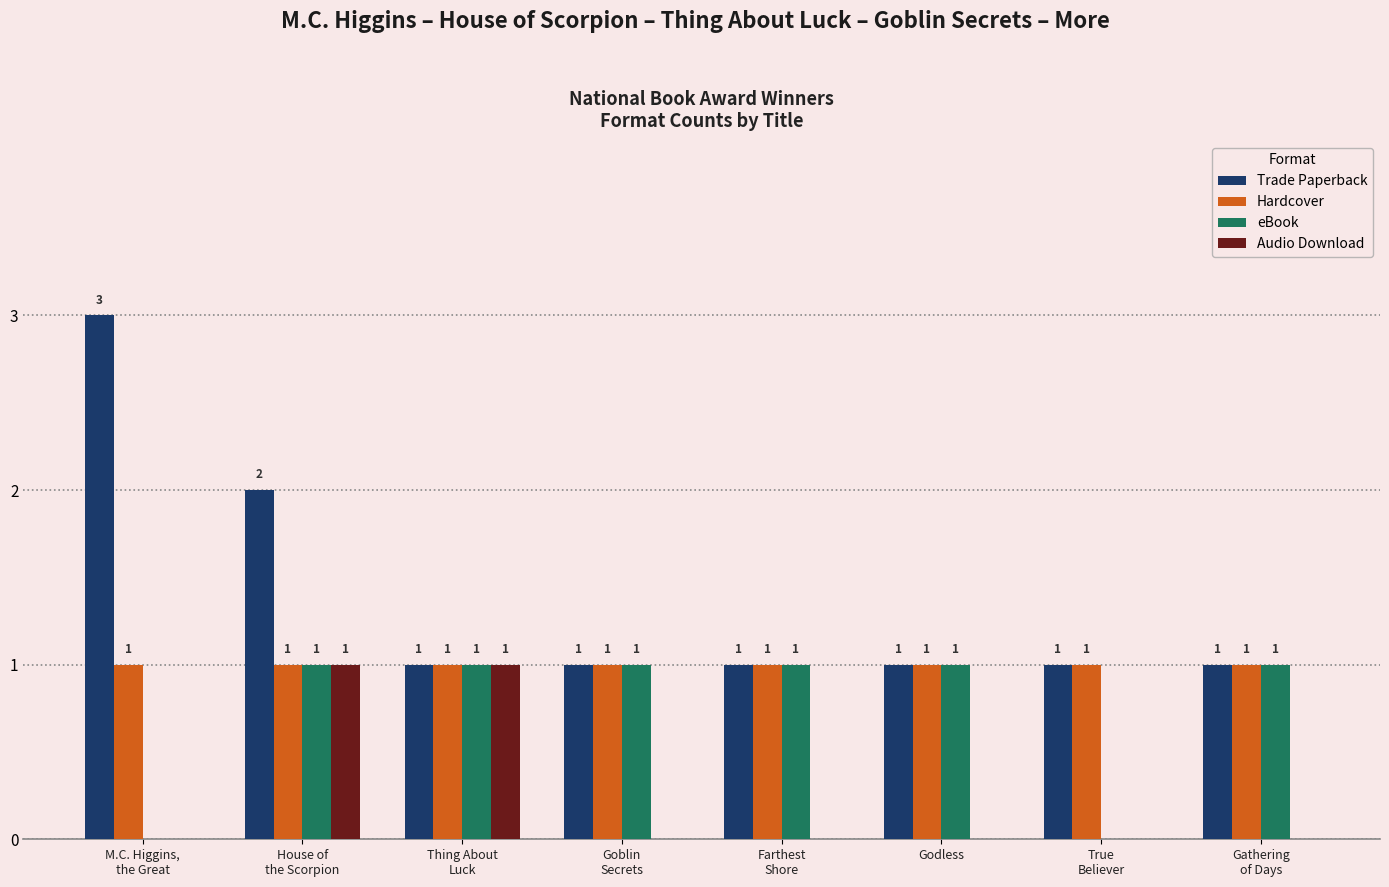

What are all the series names shown in the legend?

Trade Paperback, Hardcover, eBook, Audio Download